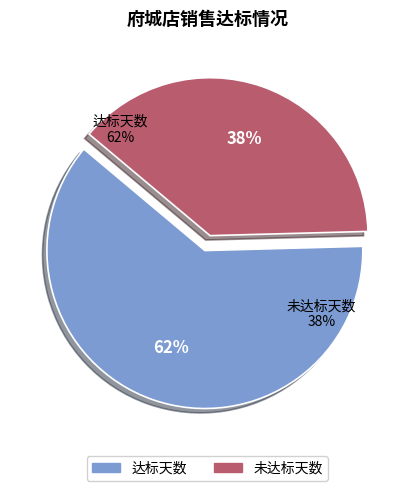

Is the sum of 5 and 21 greater than half?

No